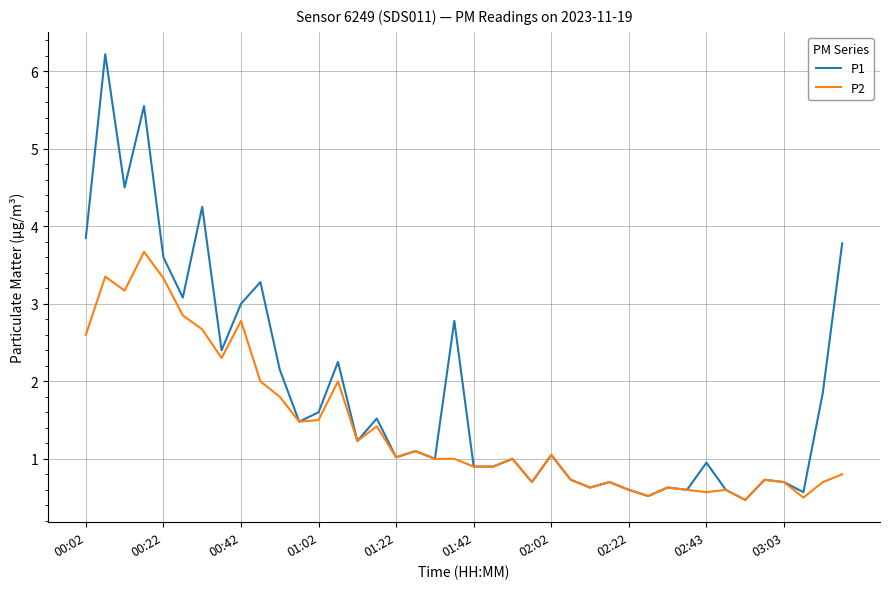

Which series has the widest spread of values?

P1